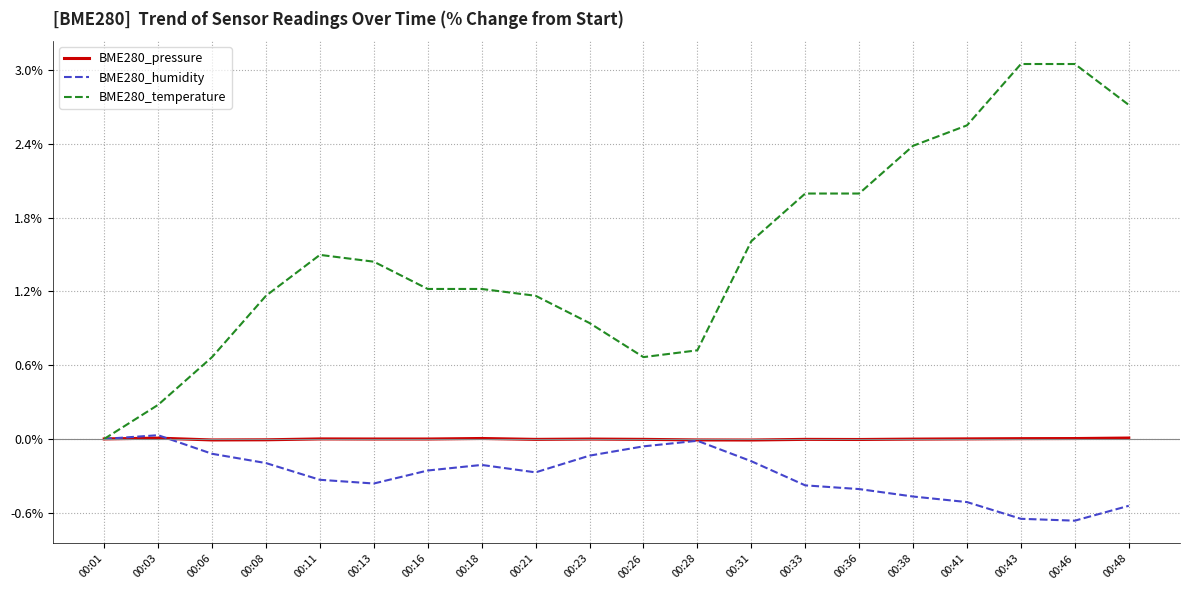

Is this an area chart (filled region under the line)?

No